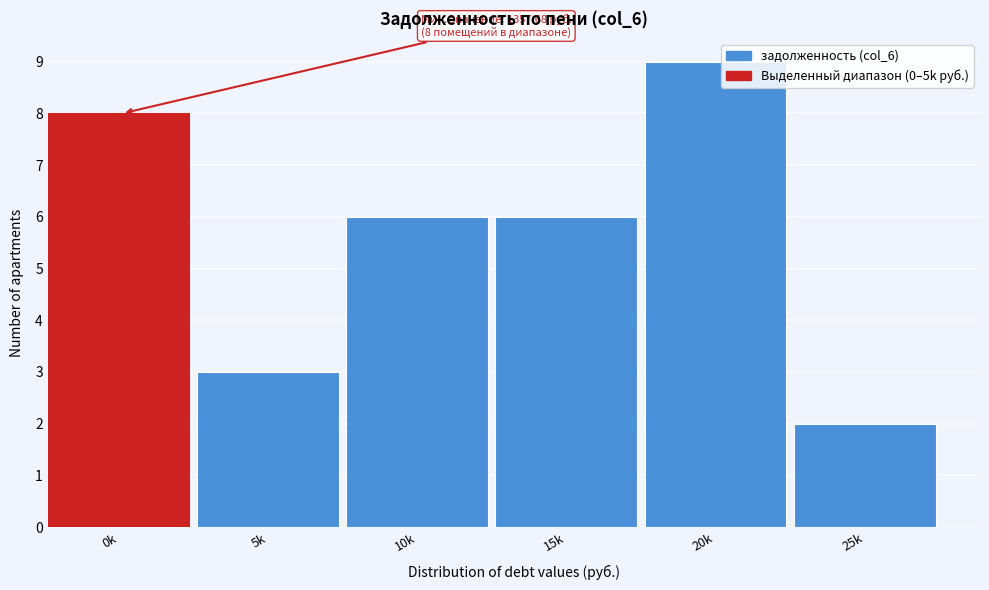

Reading left to right, what are all the values shown in this chart?

8	3	6	6	9	2